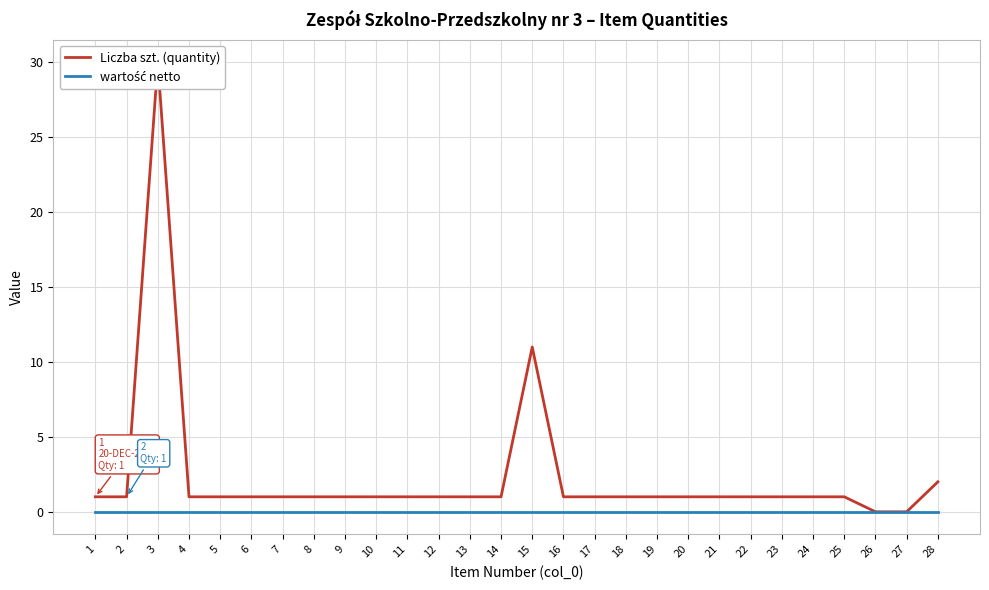

Which series has the widest spread of values?

Liczba szt. (quantity)